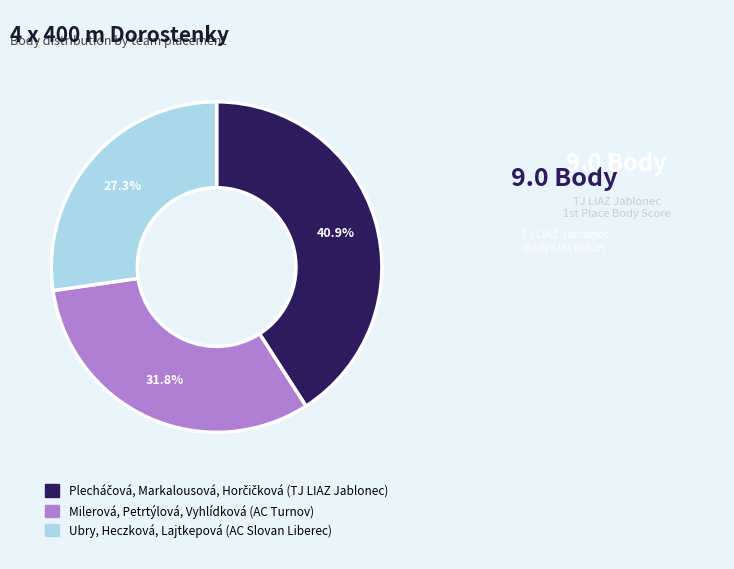

Which category has the smallest portion of the pie?

Ubry, Heczková, Lajtkepová (AC Slovan Liberec)